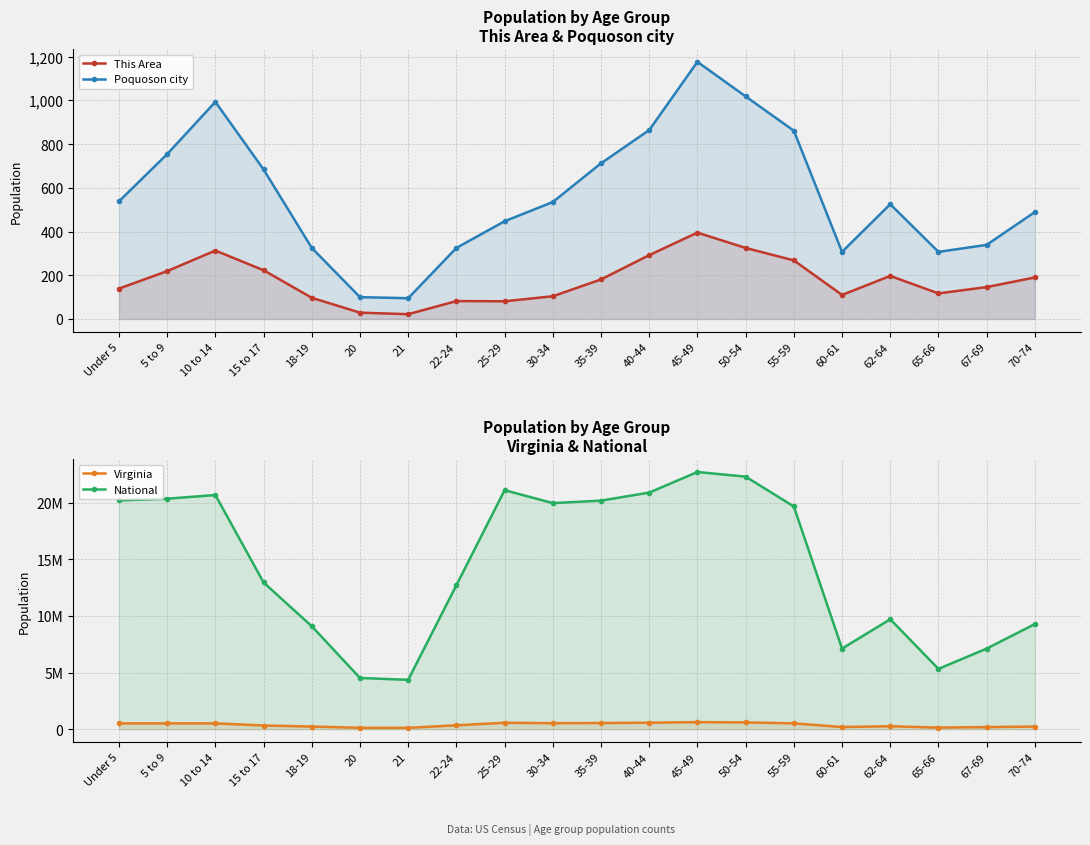

What is the difference between the maximum and minimum values in the Poquoson city series?

1081